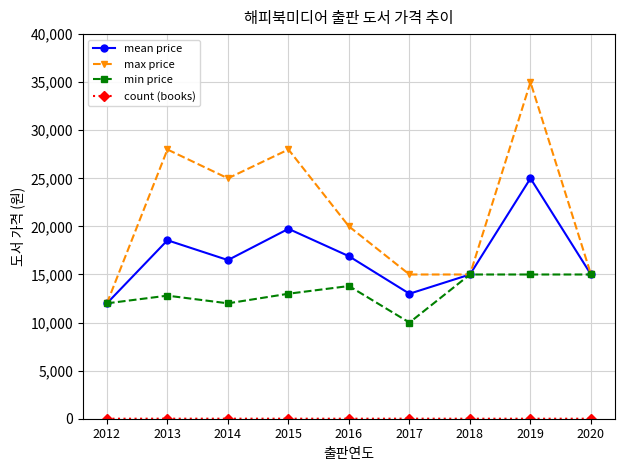

Which category has the highest value in the max price series?

2019